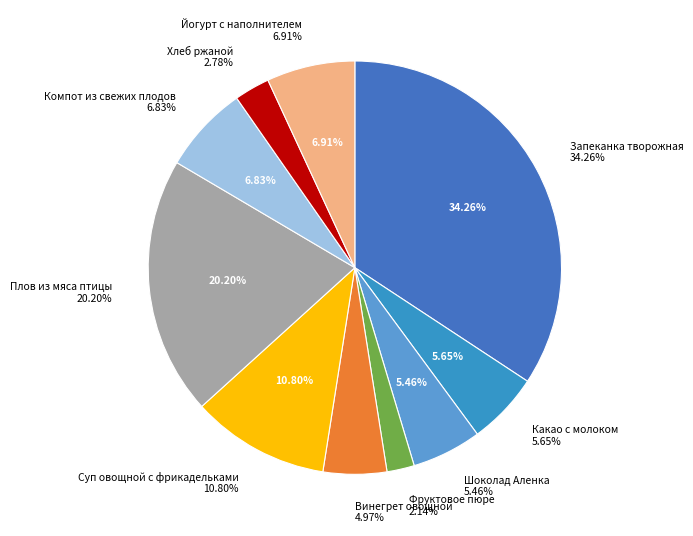

What percentage is the Фруктовое пюре slice, to the nearest percent?

2%